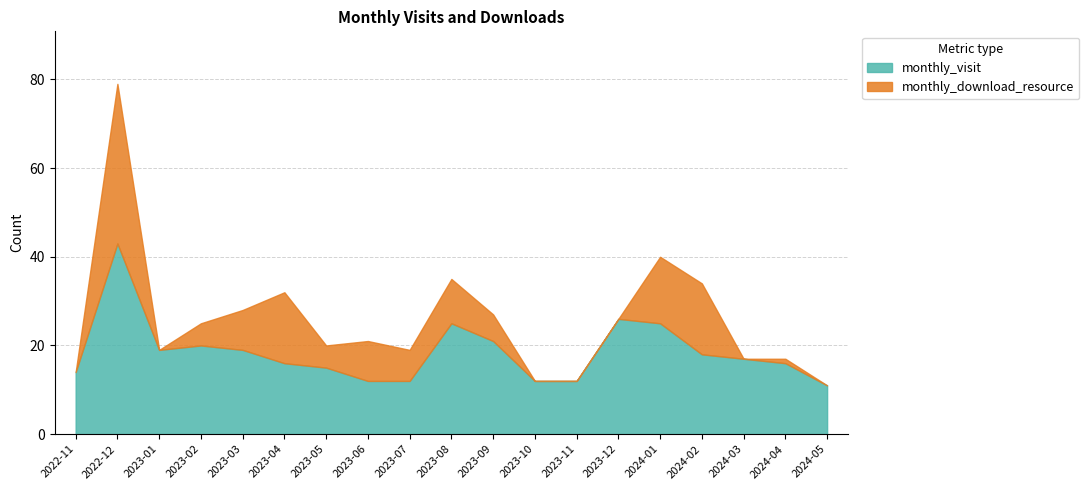

The value of monthly_visit at 2024-03 is 17. True or false?

True